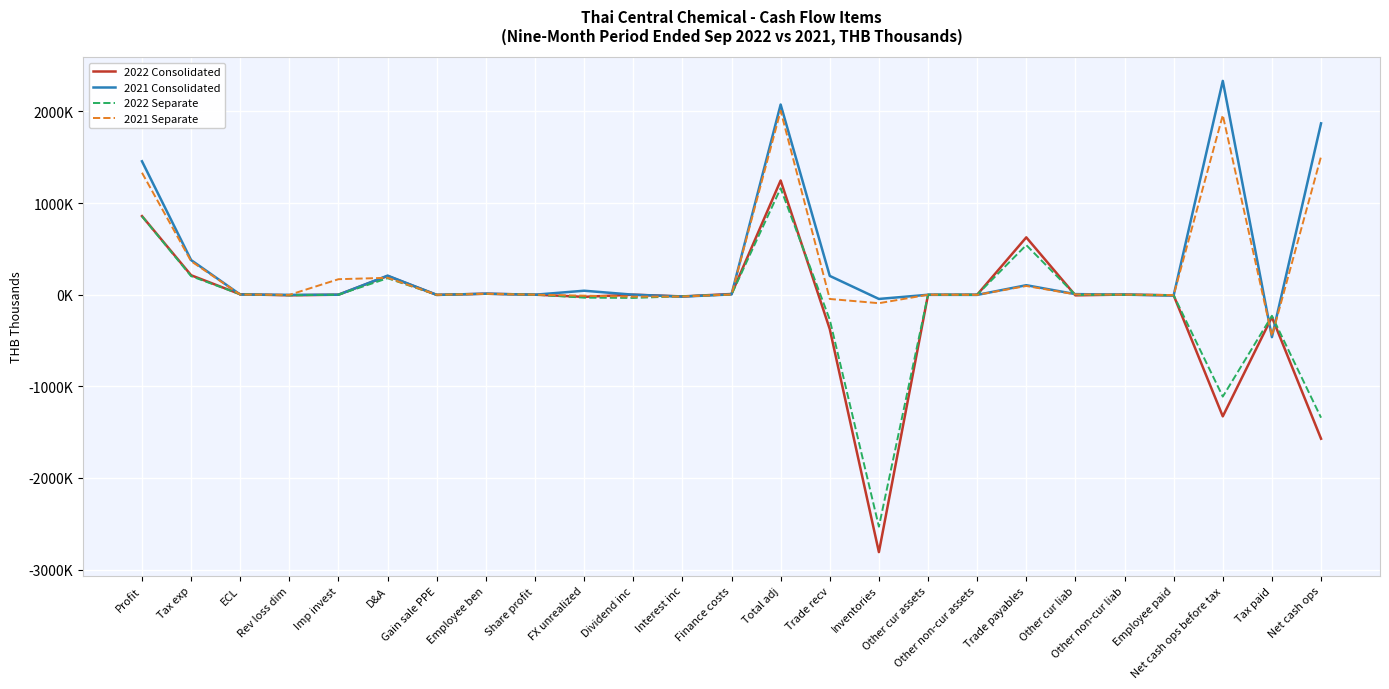

Is this an area chart (filled region under the line)?

No